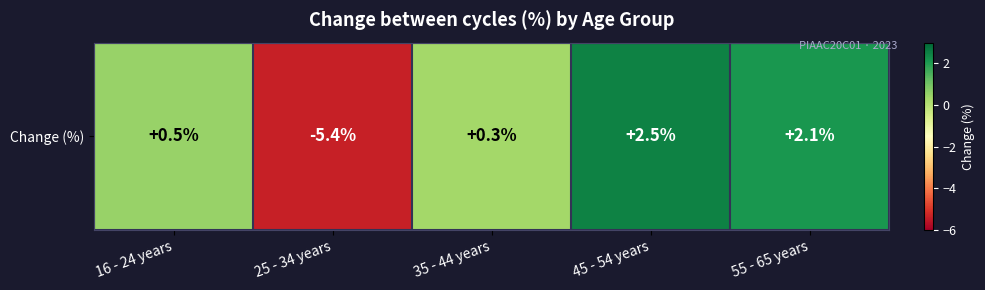

How many data points does each series have?

5